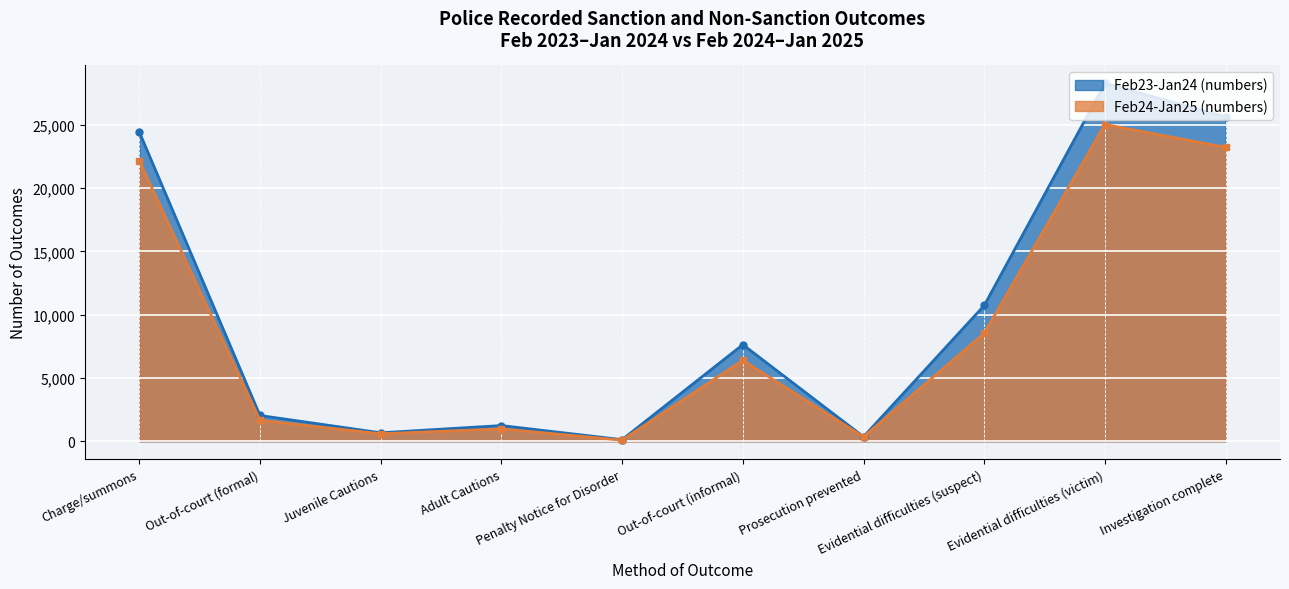

How many values in the Feb24-Jan25 (numbers) series exceed 6398?

4